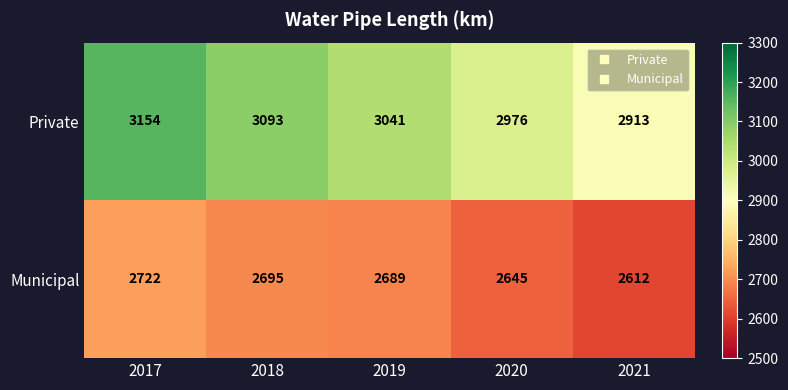

How many series are shown in this chart?

2